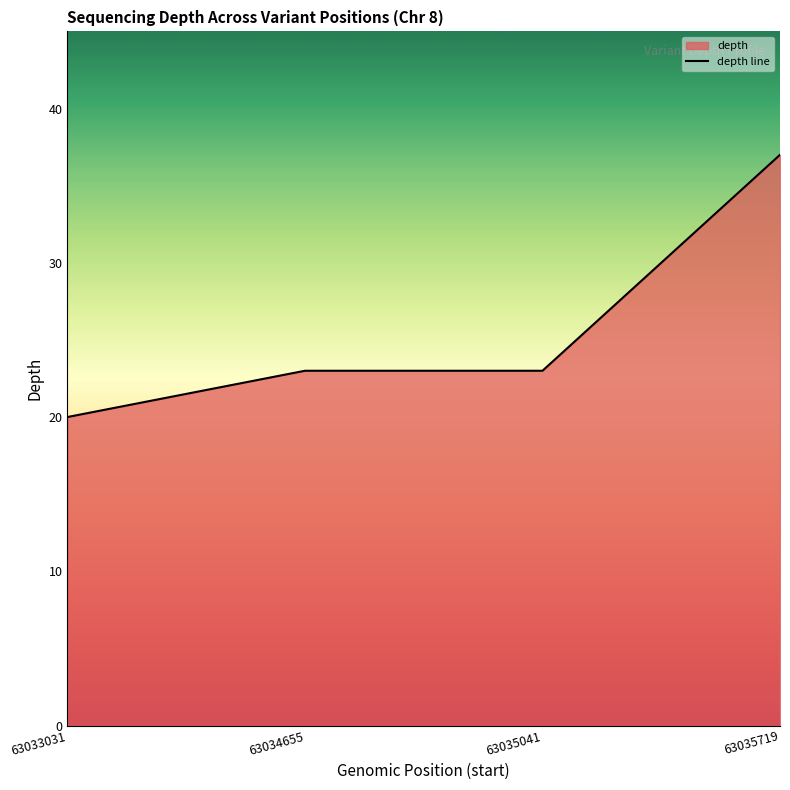

How many values are below 23?

1